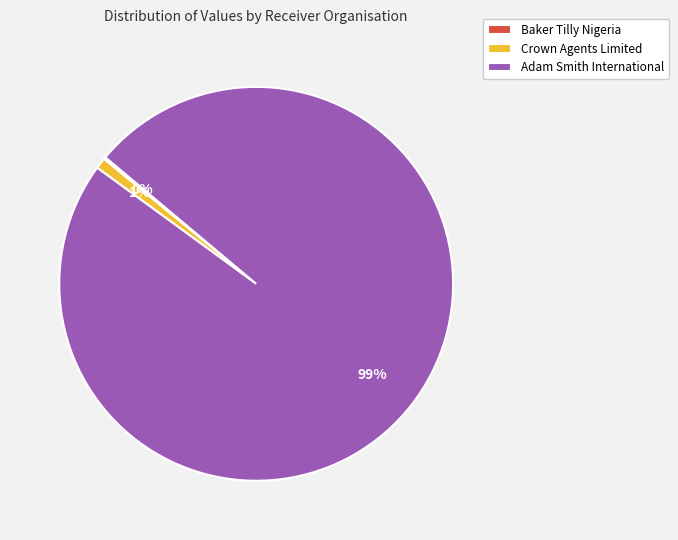

To the nearest percent, what is the difference between the largest and smallest slice percentages?

99%